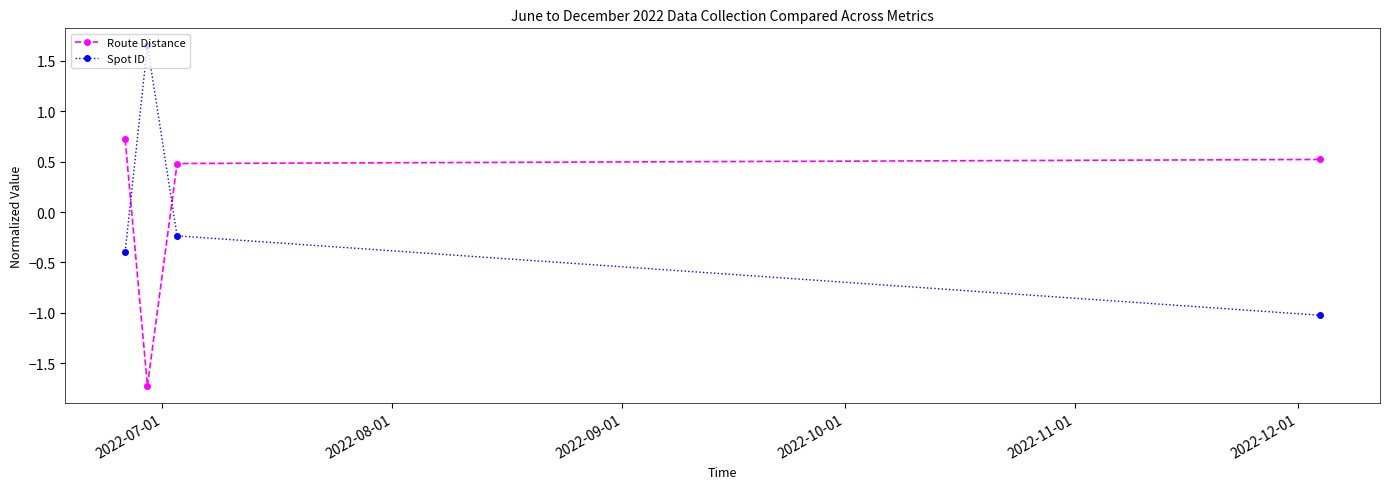

What is the value of the Spot ID point at the 1st from the left?

-0.4